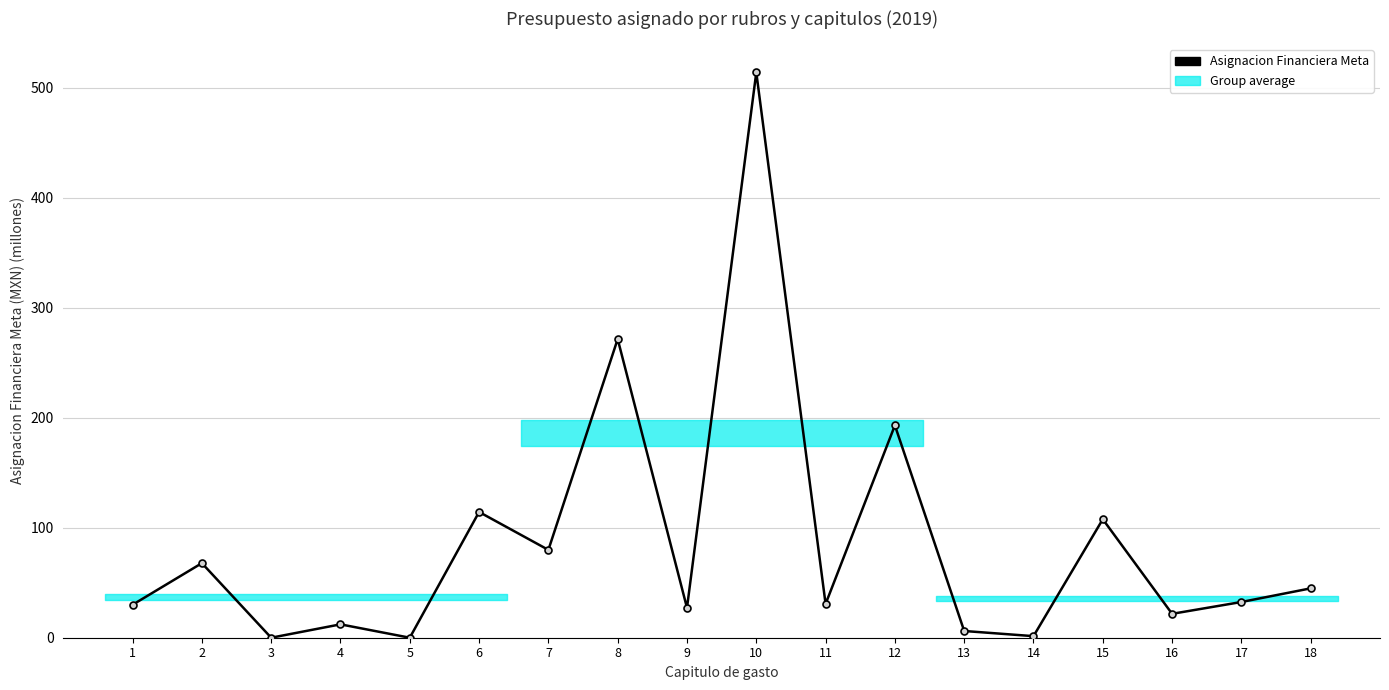

Where is the data nearest to the value 257?

8